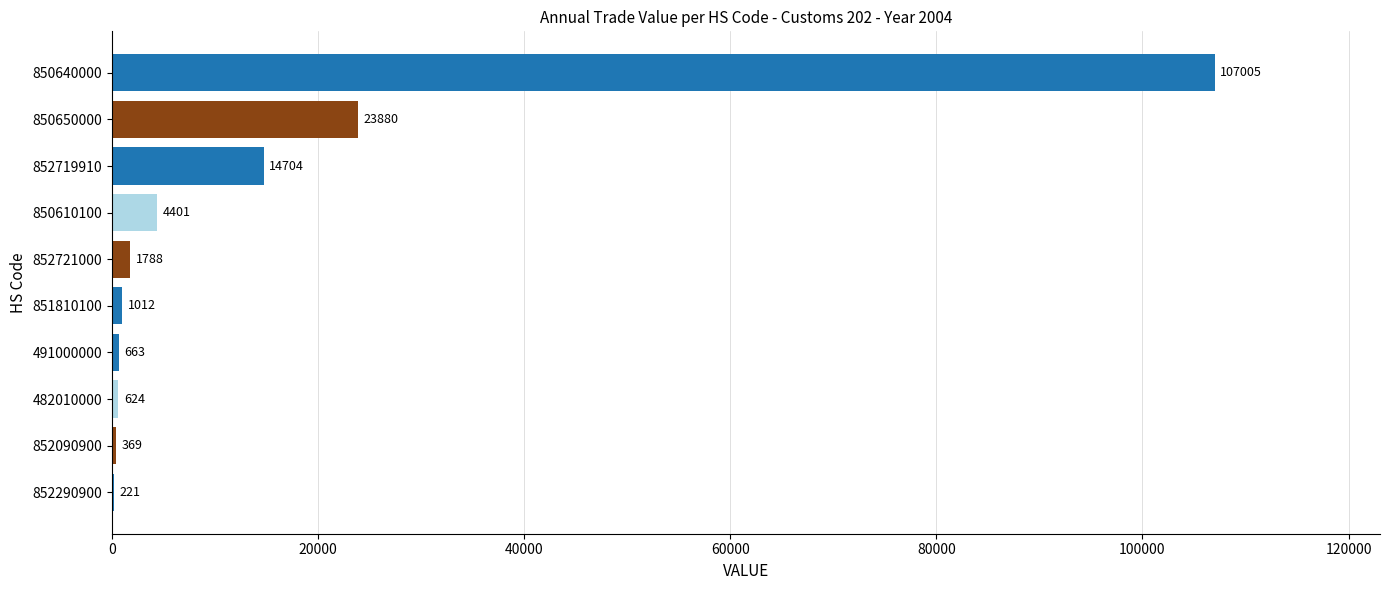

Does the chart contain stacked bars?

No